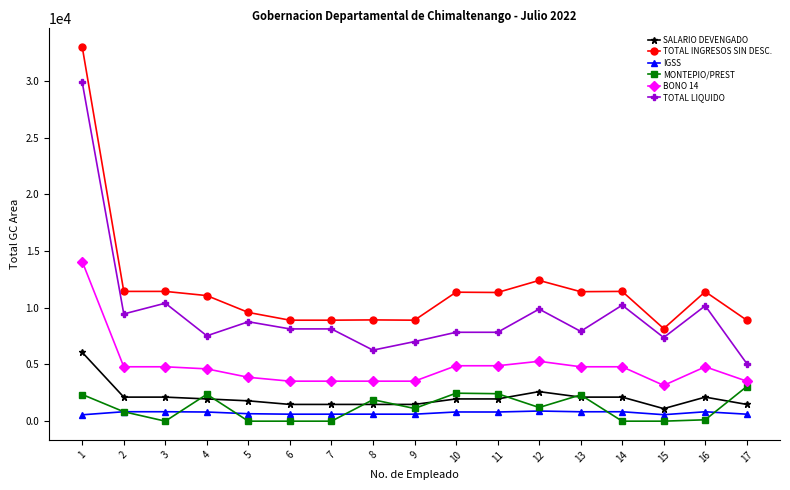

Is the value of SALARIO DEVENGADO at 14 greater than the value of TOTAL INGRESOS SIN DESC. at 14?

No